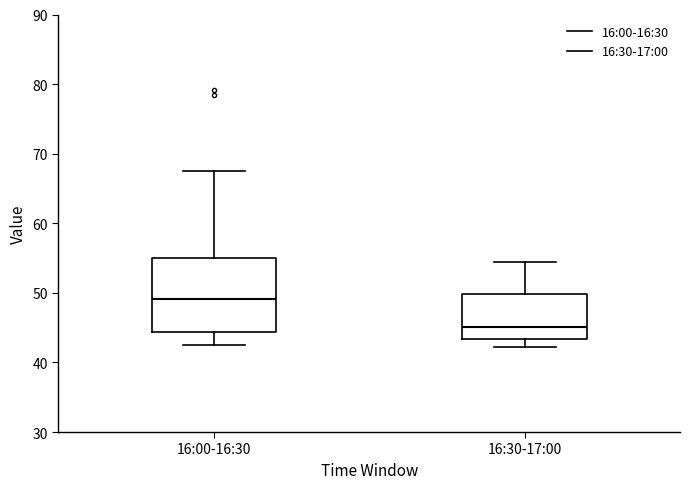

Which box is the tallest, from its lower edge to its upper edge?

16:00-16:30